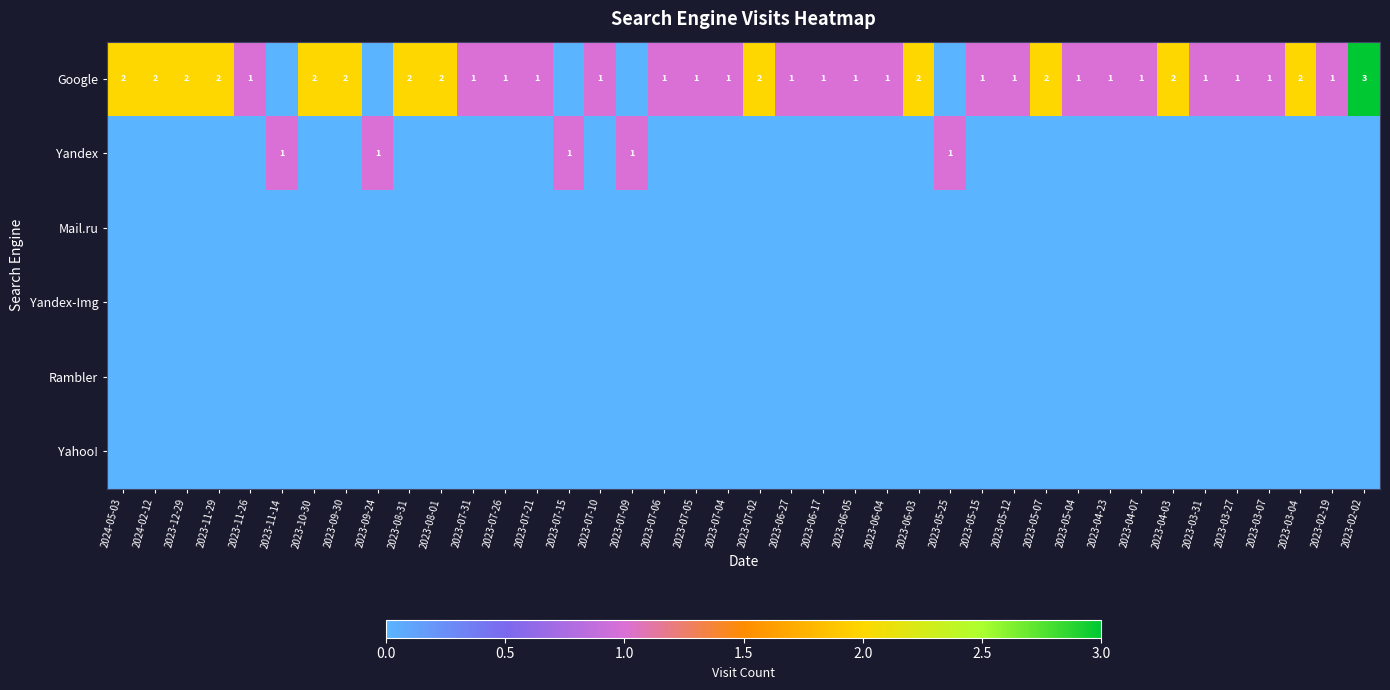

Is it true that Google equals 3 at 2023-03-04?

False